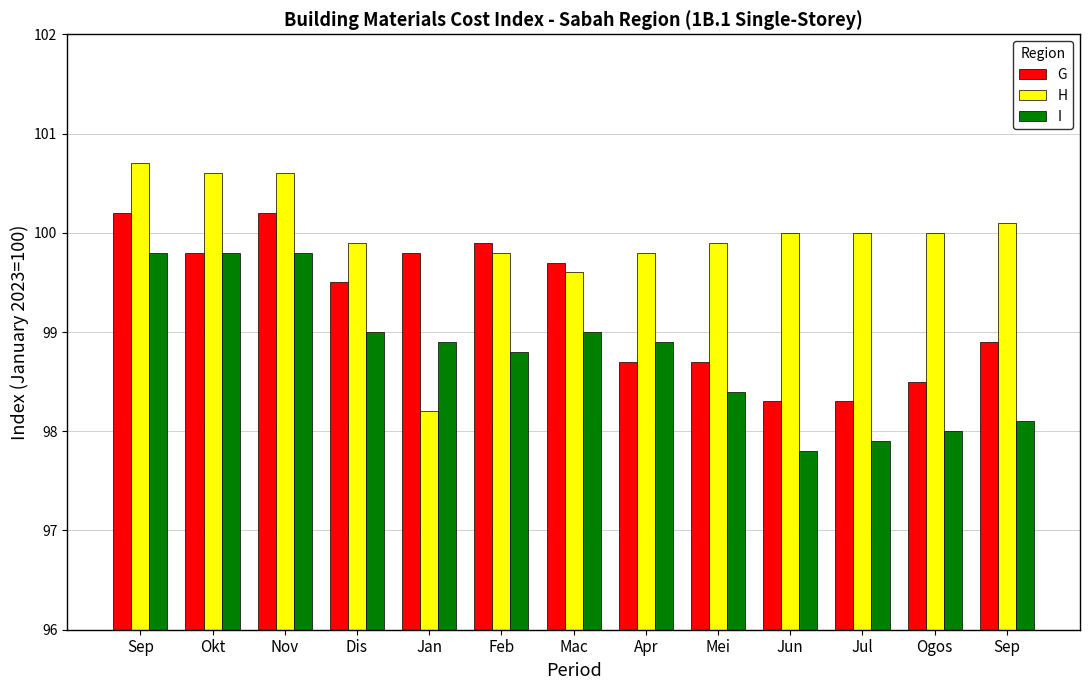

At which category is the sum across all series the highest?

Sep